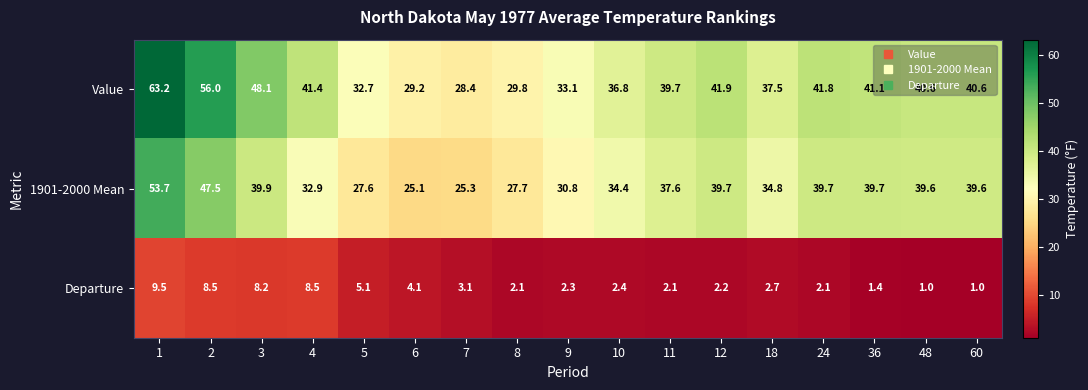

Between 2 and 6, which series saw the biggest shift?

Value